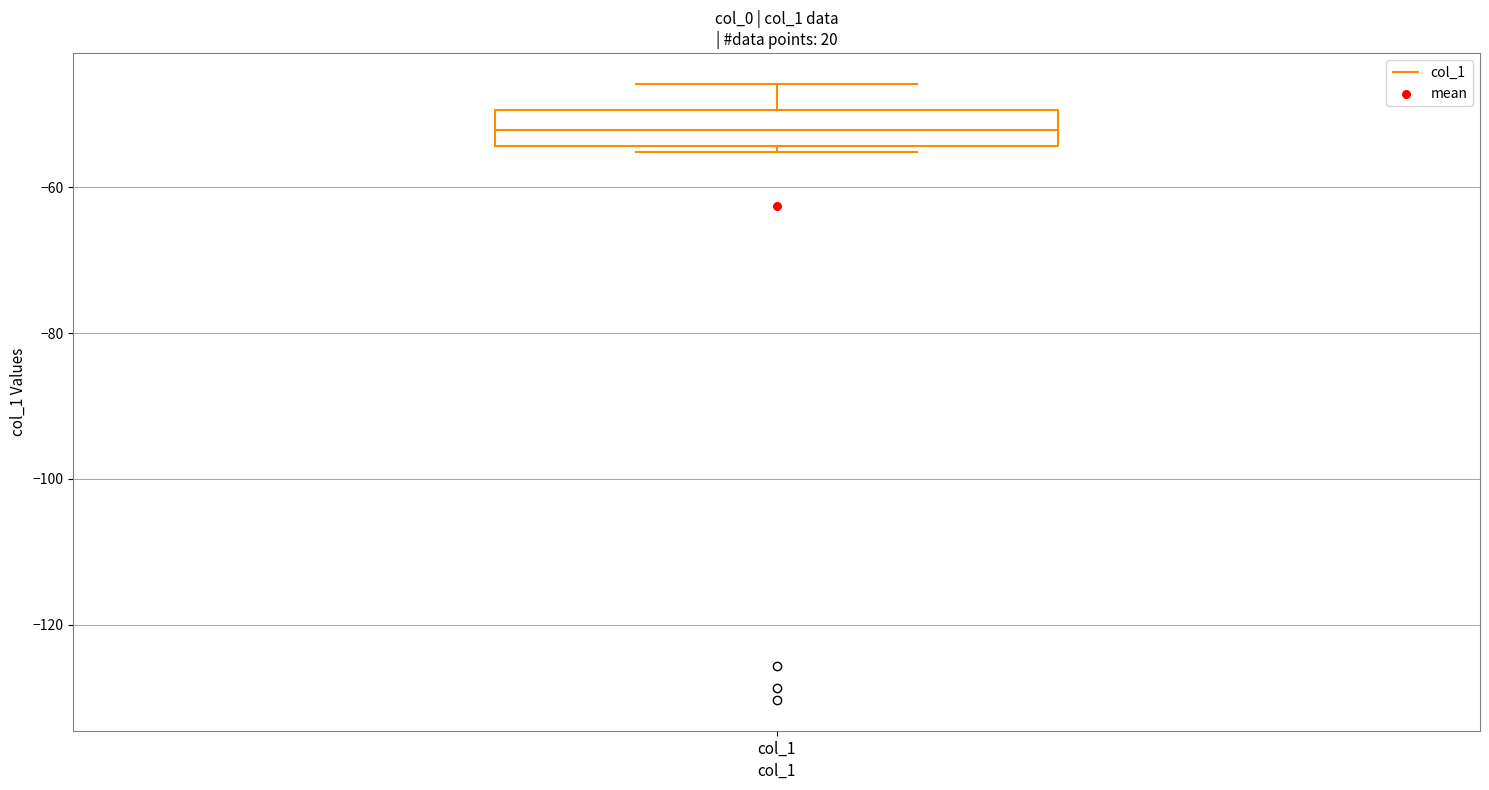

Transcribe this box plot: give where the median line is, the range the box spans, and where the two whiskers end, as read against the y-axis. The values are not printed on the chart, so give them approximately, as read against the axis.

median -52, box -54 to -50, whiskers -56 to -46